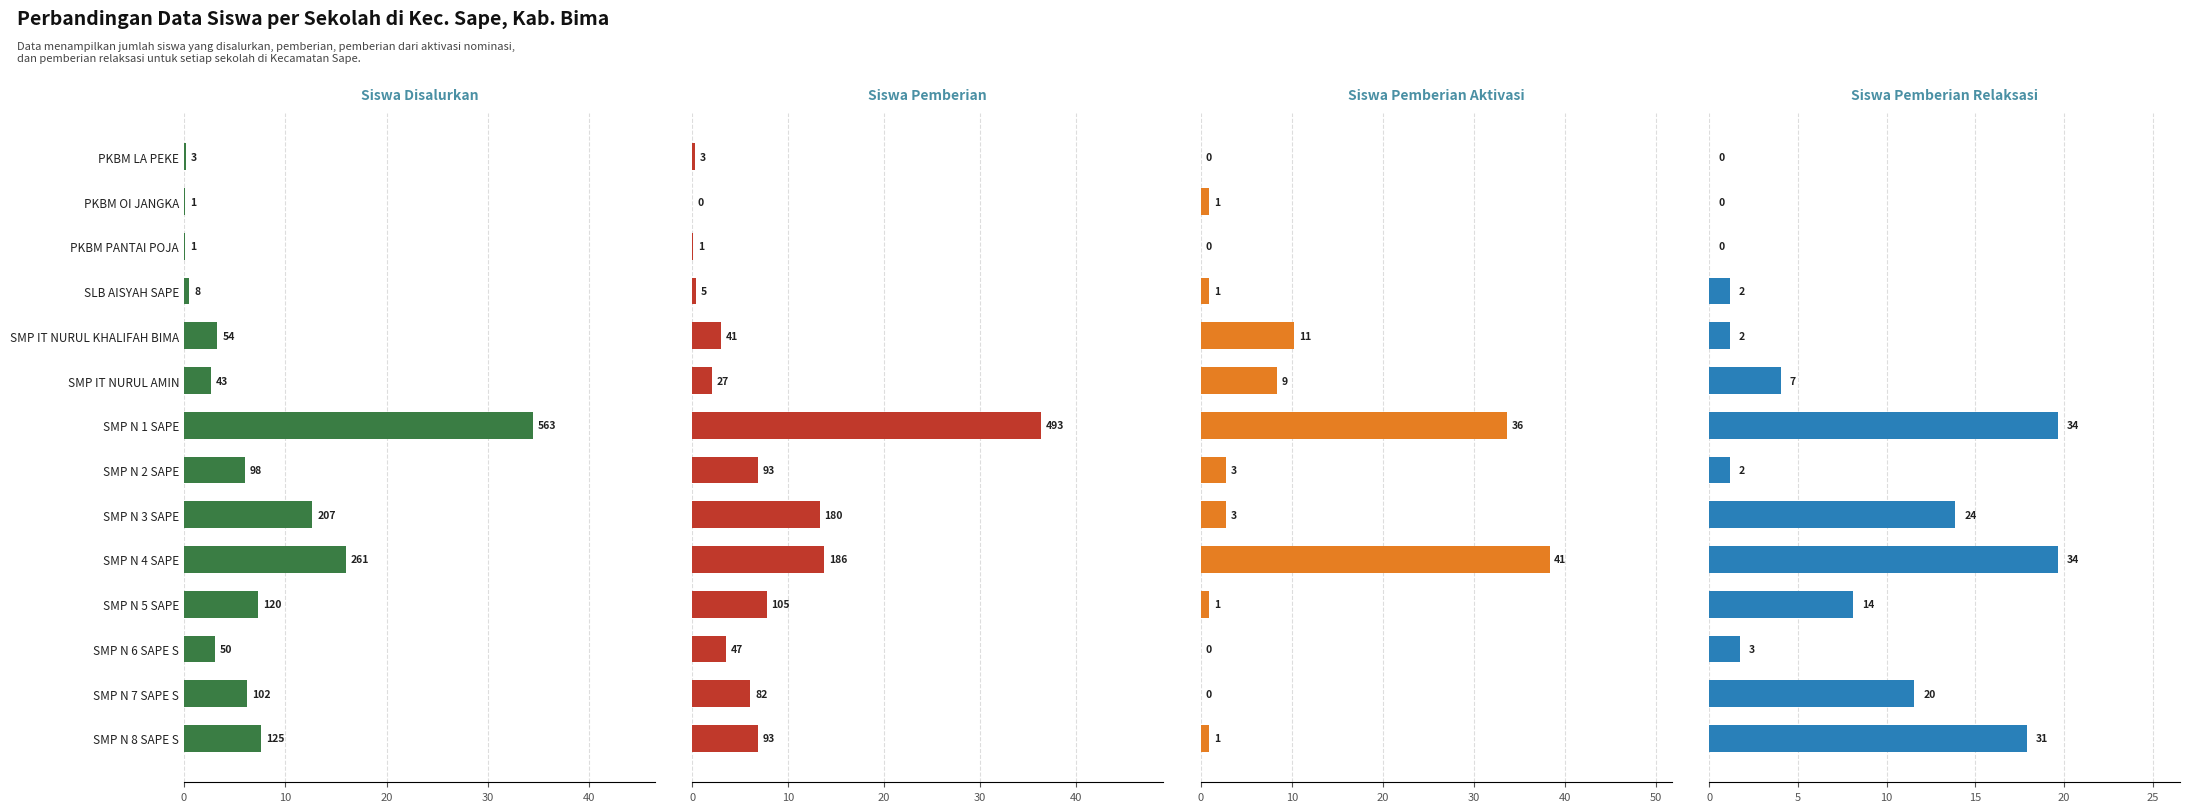

How many distinct data groups are displayed?

4